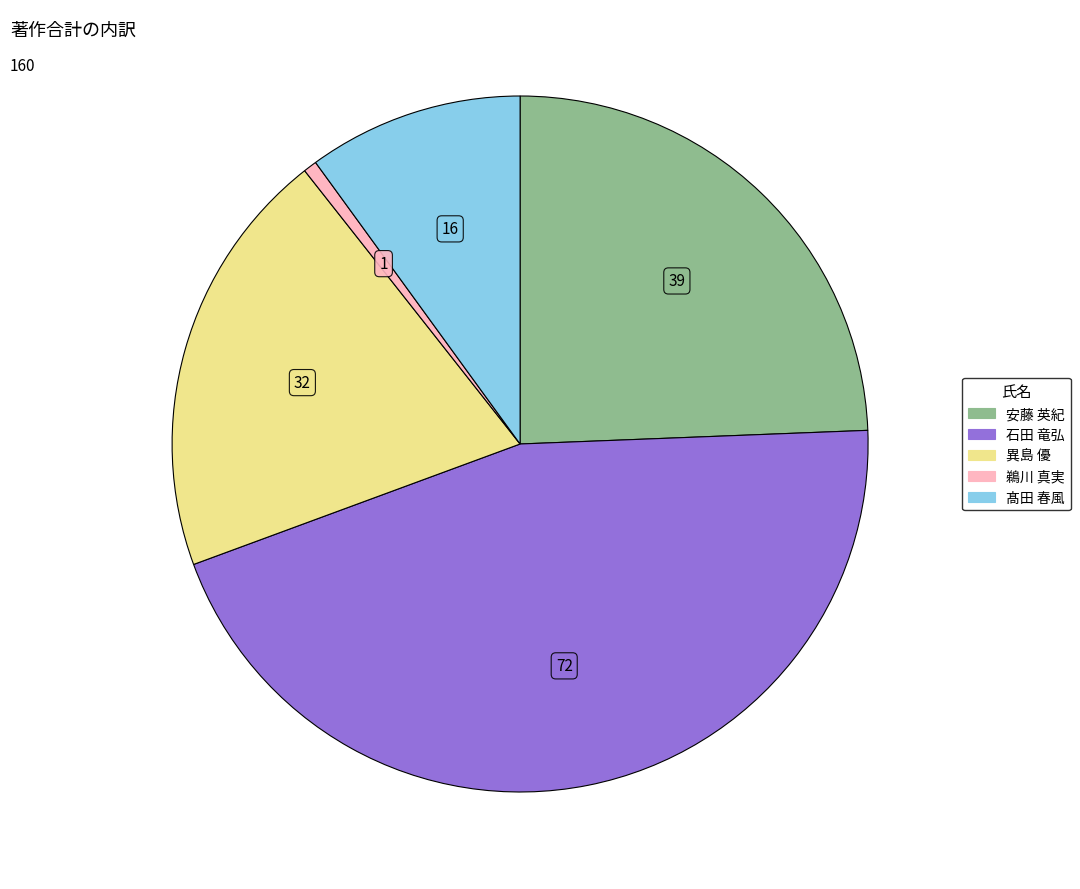

How many slices are in this pie chart?

5